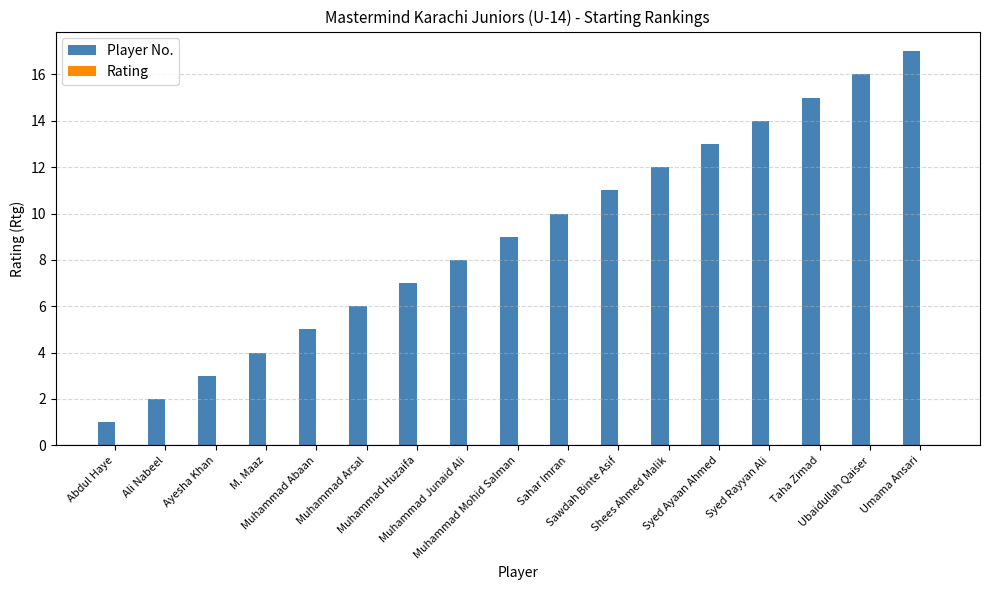

What is the maximum value shown in the chart?

17